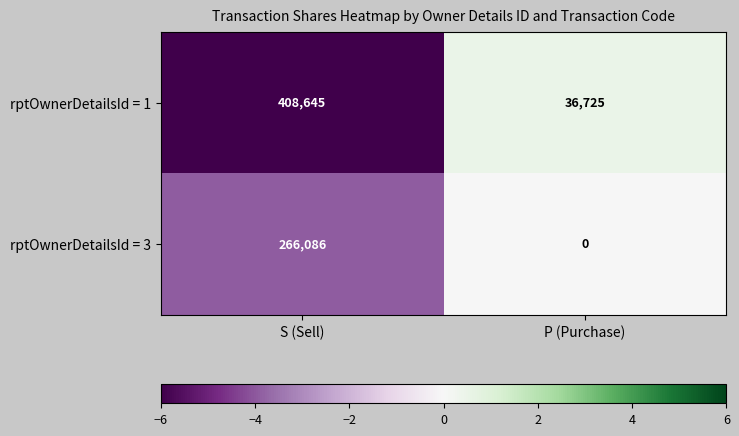

What is the sum of all rptOwnerDetailsId = 1 values?

445370